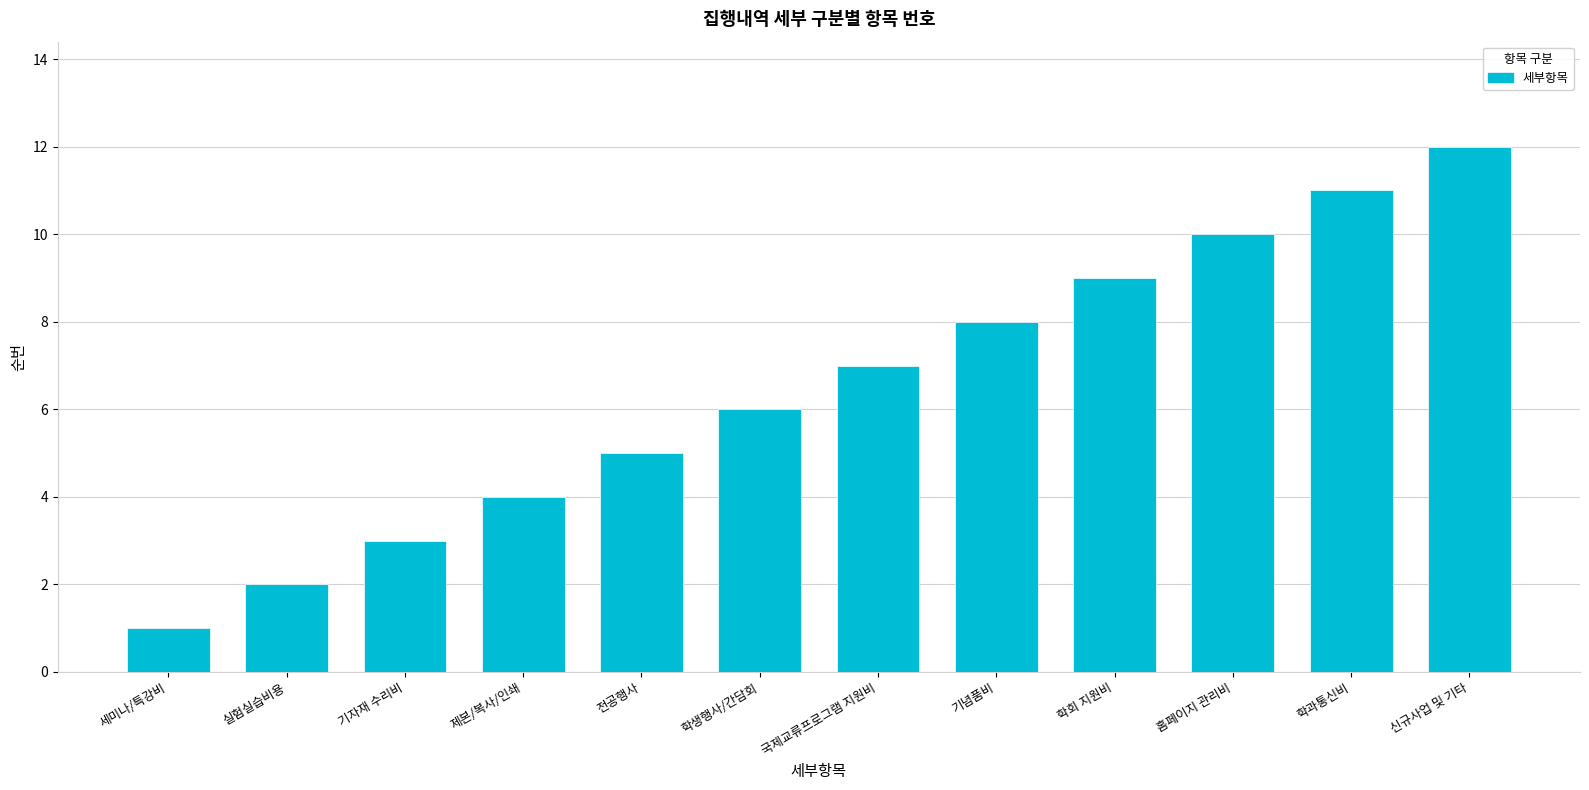

Does the chart contain stacked bars?

No